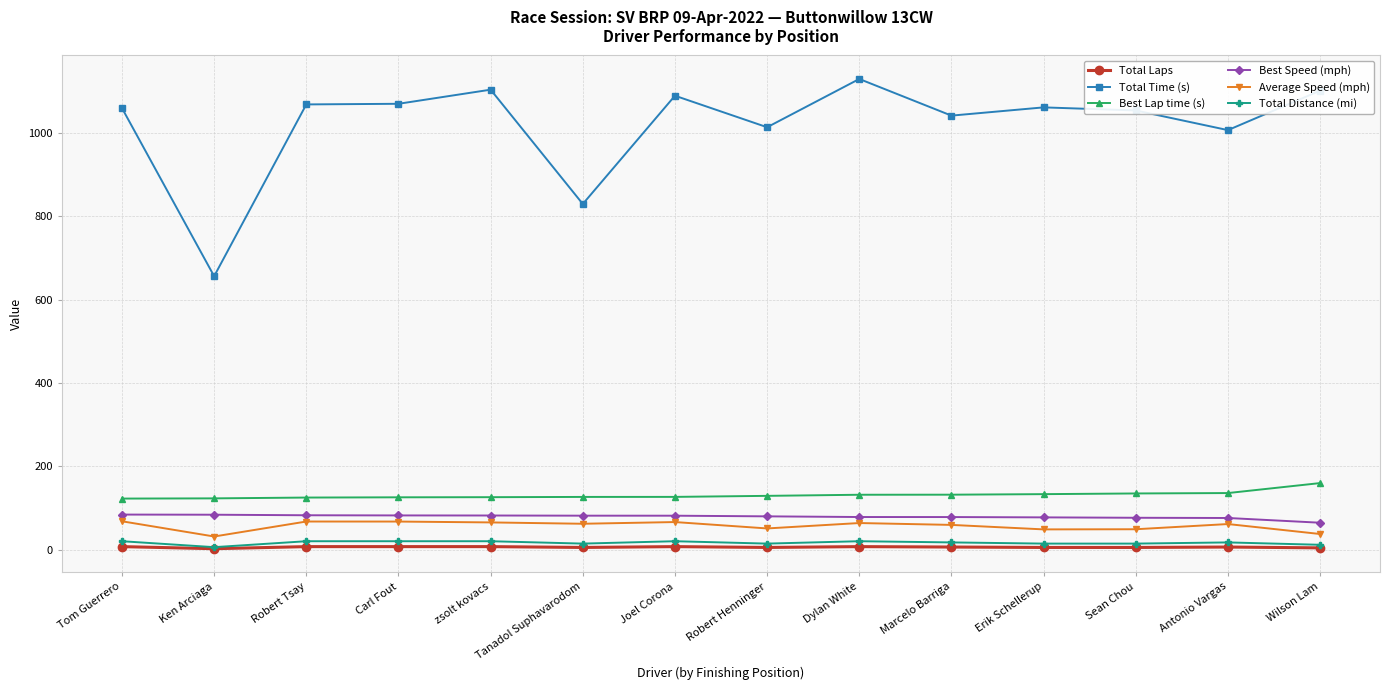

The Average Speed (mph) series shows 63.6 at Dylan White. True or false?

True